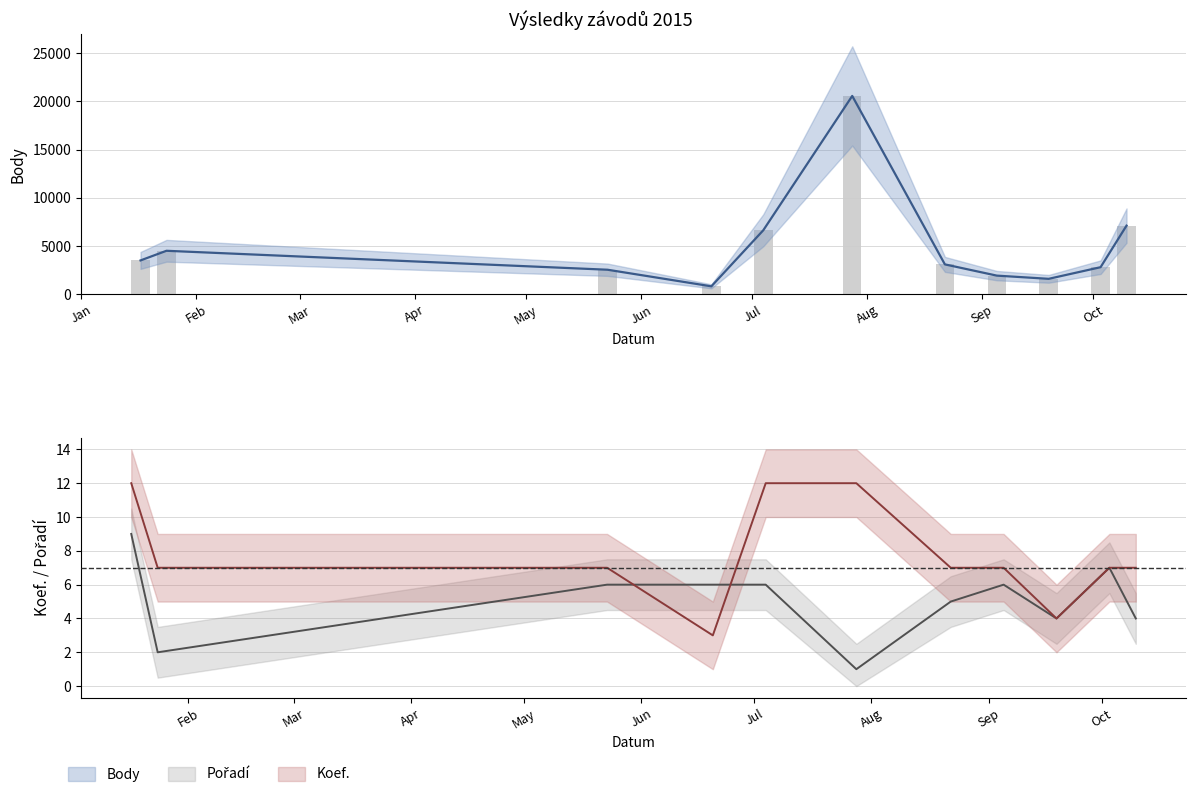

What position from the right is 2015-09-05?

4